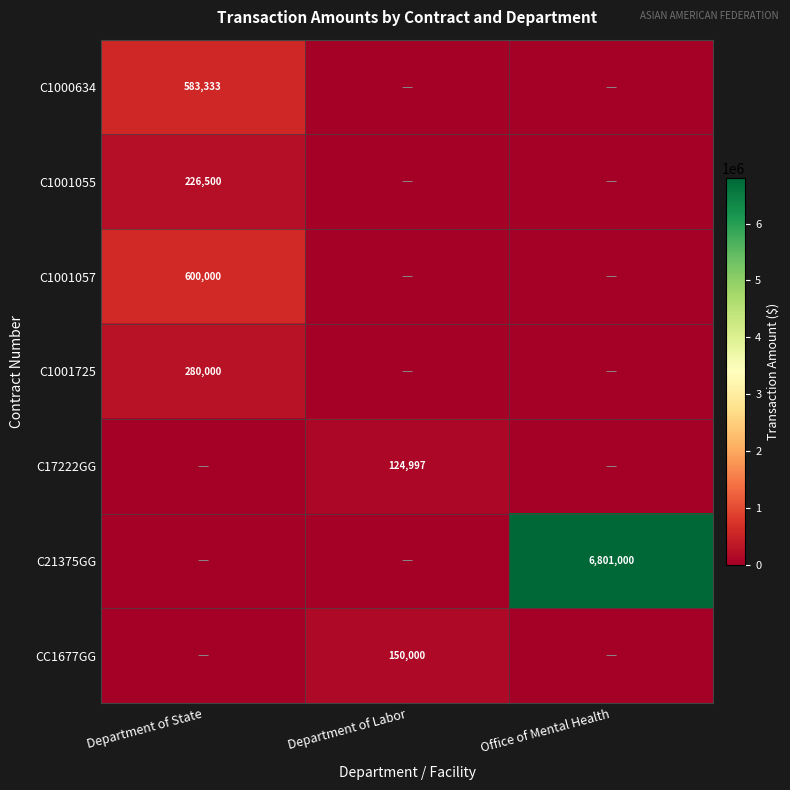

The value of C1000634 at Department of State is 851746. True or false?

False